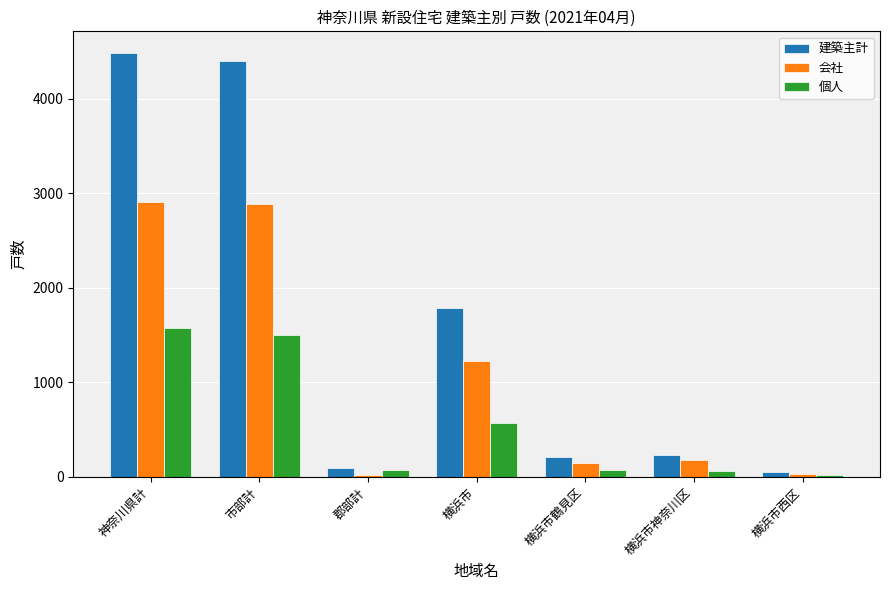

What is the sum of all 個人 values?

3848